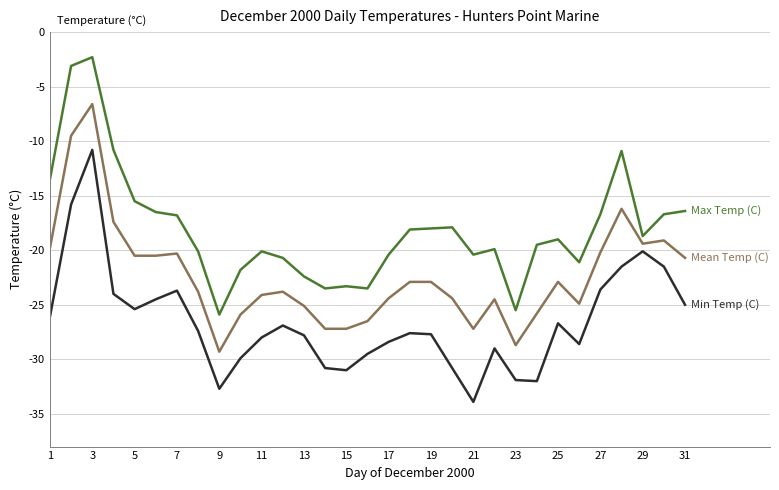

What is the smallest value displayed?

-33.9